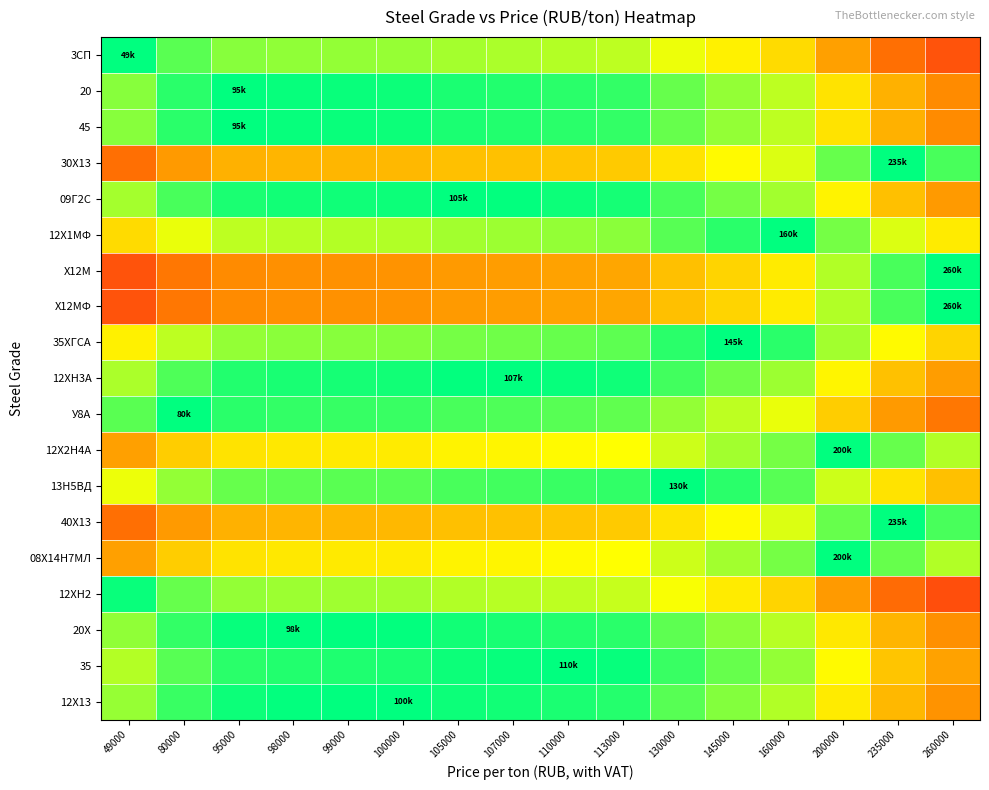

What is the maximum value shown in the chart?

1.0